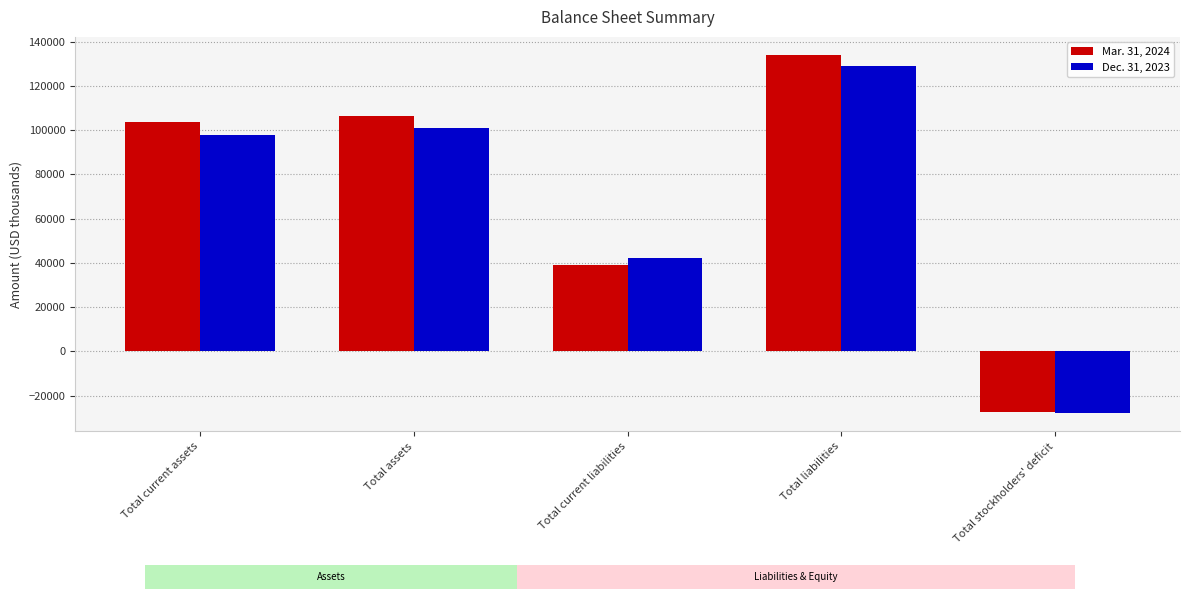

What is the total value across all series at Total stockholders' deficit?

-55475